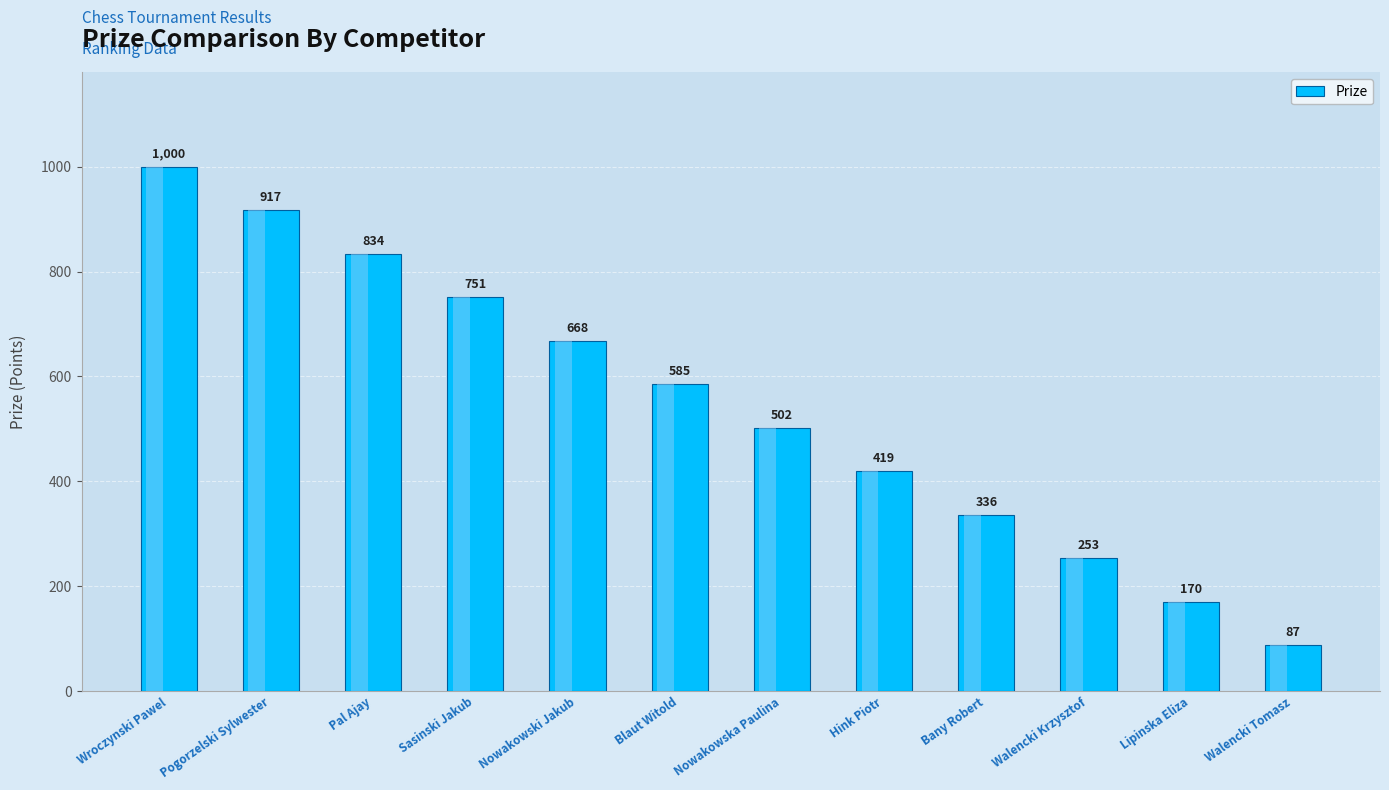

List the labels in order of value, smallest first.

Walencki Tomasz, Lipinska Eliza, Walencki Krzysztof, Bany Robert, Hink Piotr, Nowakowska Paulina, Blaut Witold, Nowakowski Jakub, Sasinski Jakub, Pal Ajay, Pogorzelski Sylwester, Wroczynski Pawel